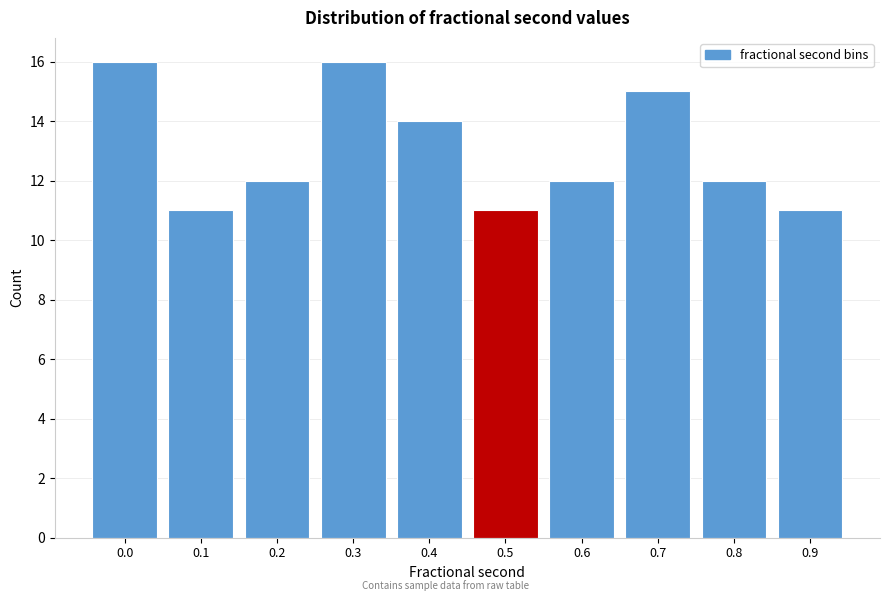

Reading left to right, list all the values displayed in this chart.

0.0=16	0.1=11	0.2=12	0.3=16	0.4=14	0.5=11	0.6=12	0.7=15	0.8=12	0.9=11